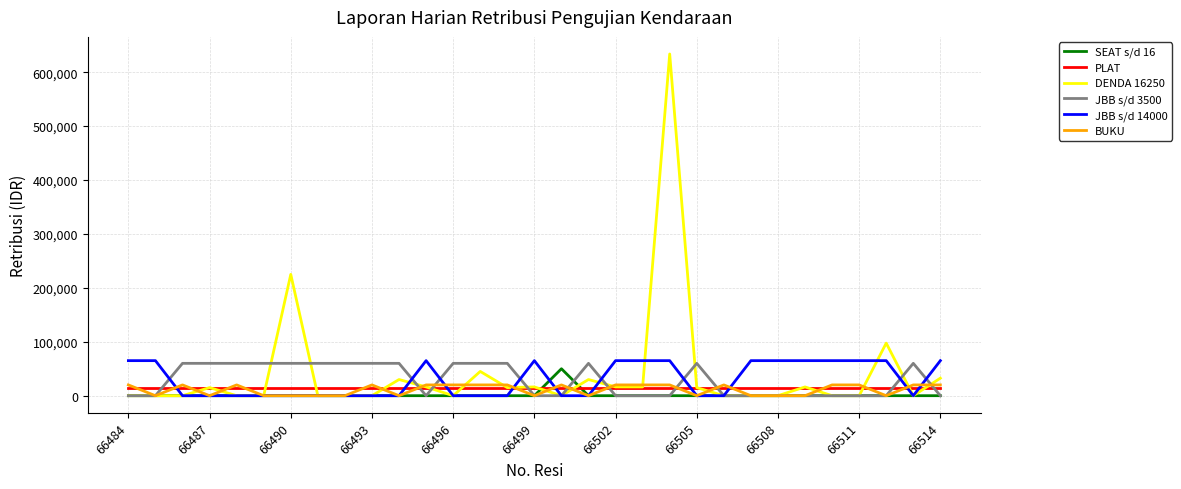

Which series has the largest range (max minus min)?

DENDA 16250